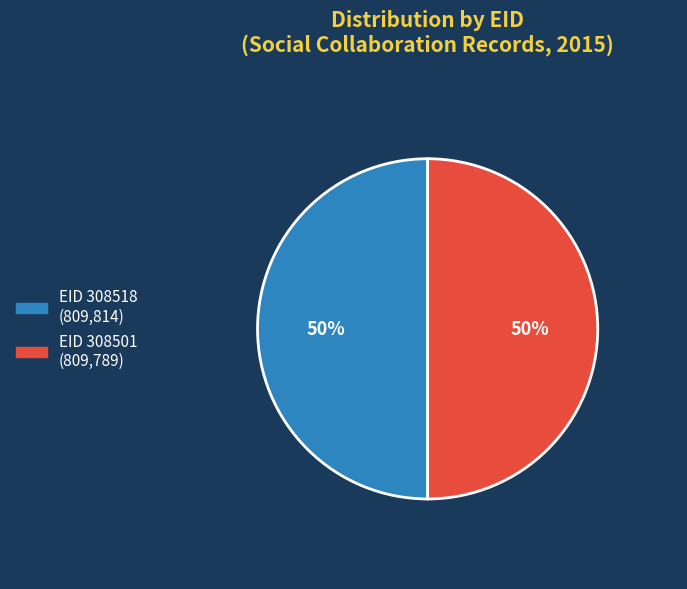

To the nearest percent, what is the average slice percentage?

50%